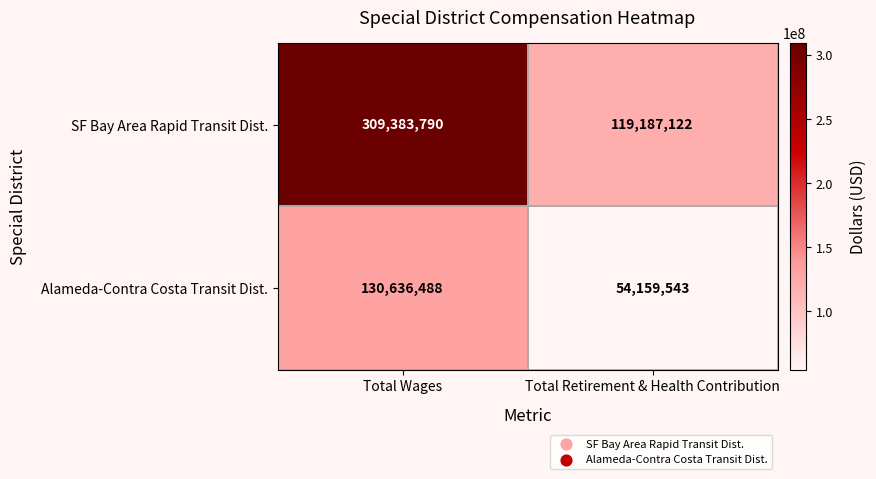

At Total Wages, list the series in order from largest to smallest.

SF Bay Area Rapid Transit Dist., Alameda-Contra Costa Transit Dist.